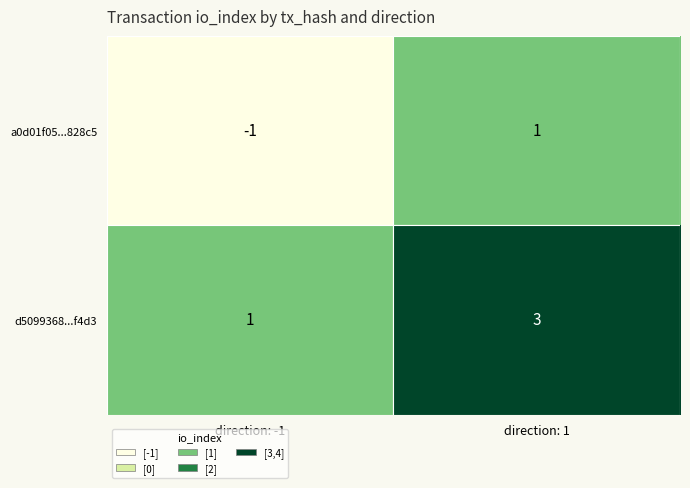

How many distinct data groups are displayed?

2